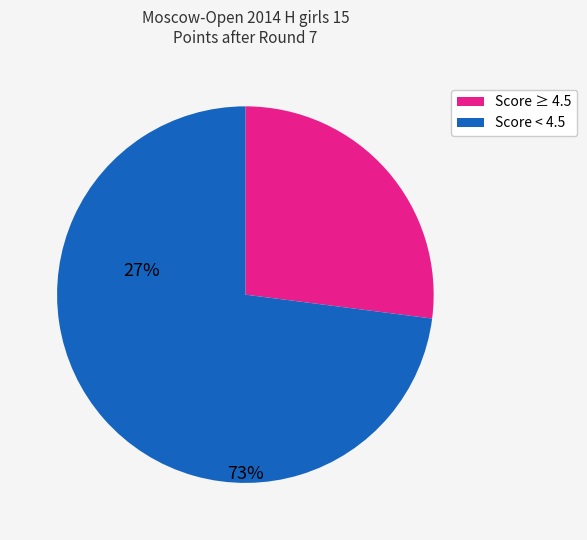

Is there a majority slice in this chart?

Yes